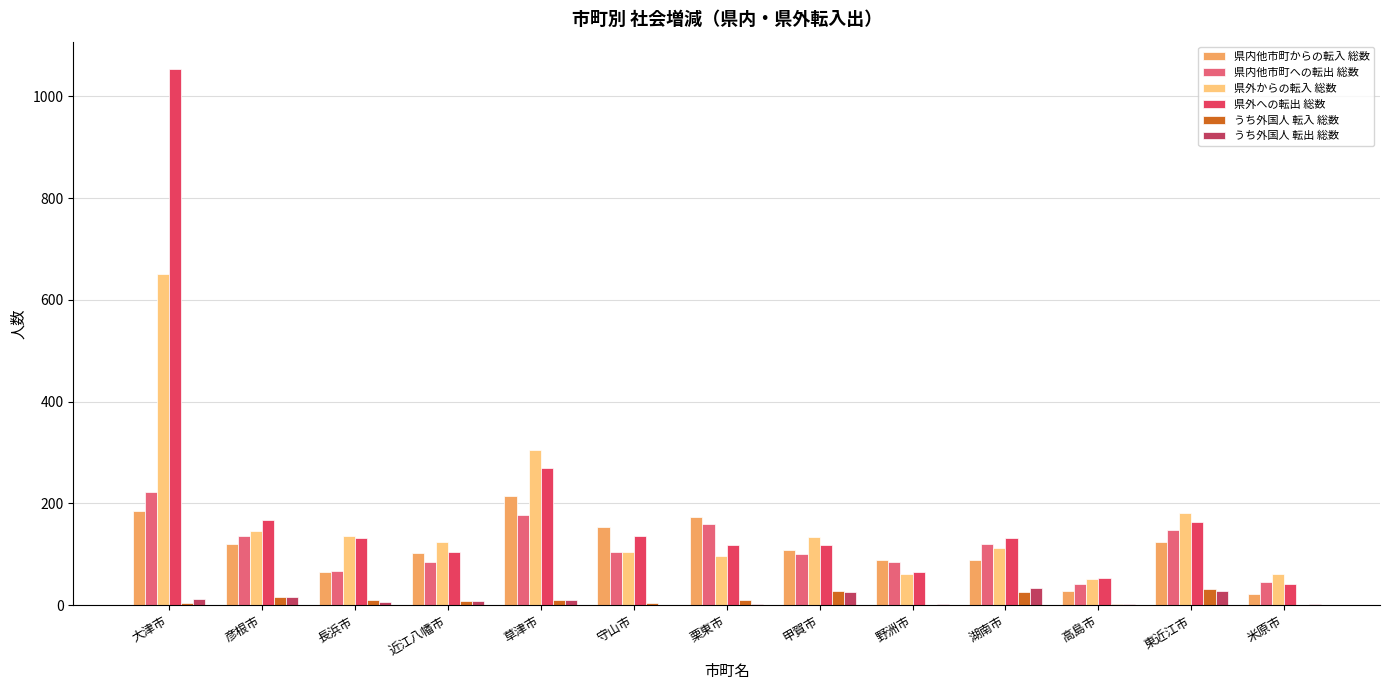

How many categories are shown in the chart?

13